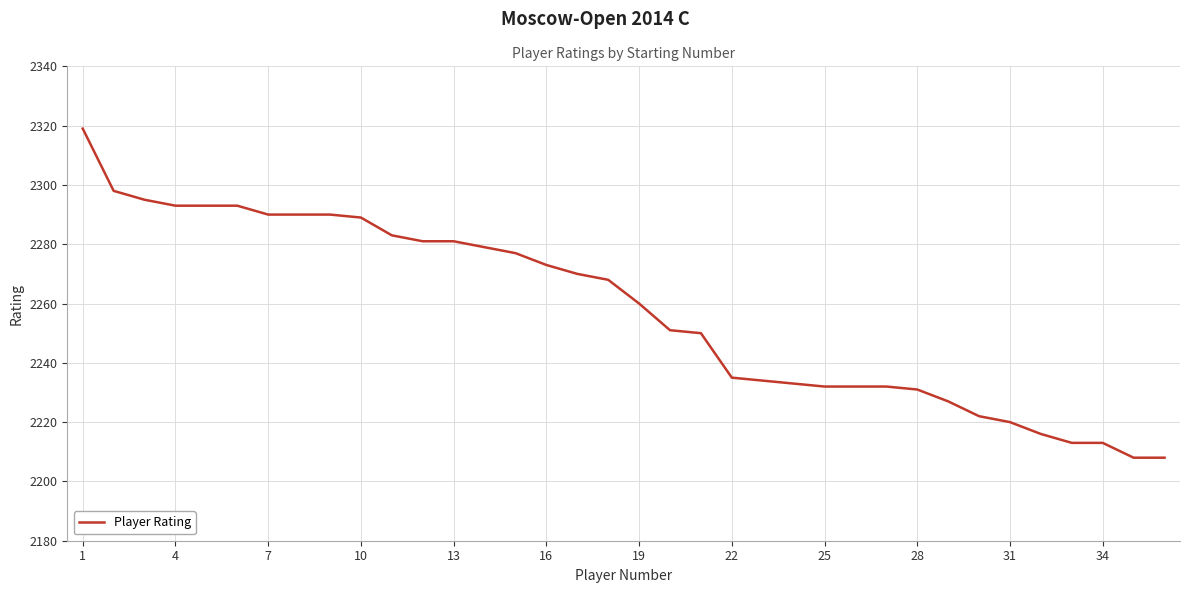

What is the maximum value shown in the chart?

2319